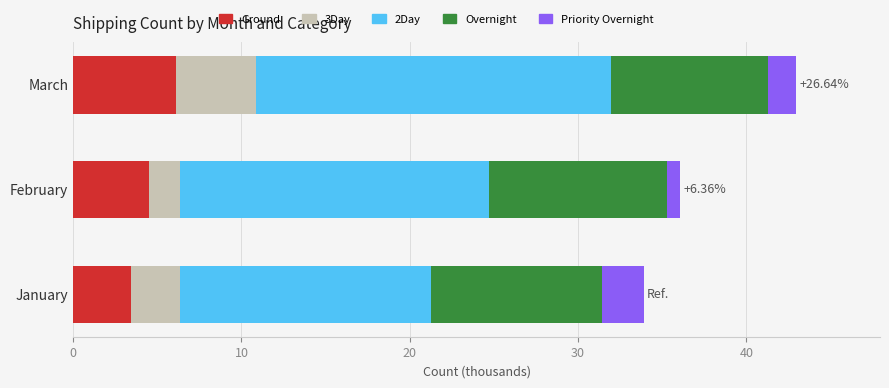

At which label does Ground reach its minimum?

January